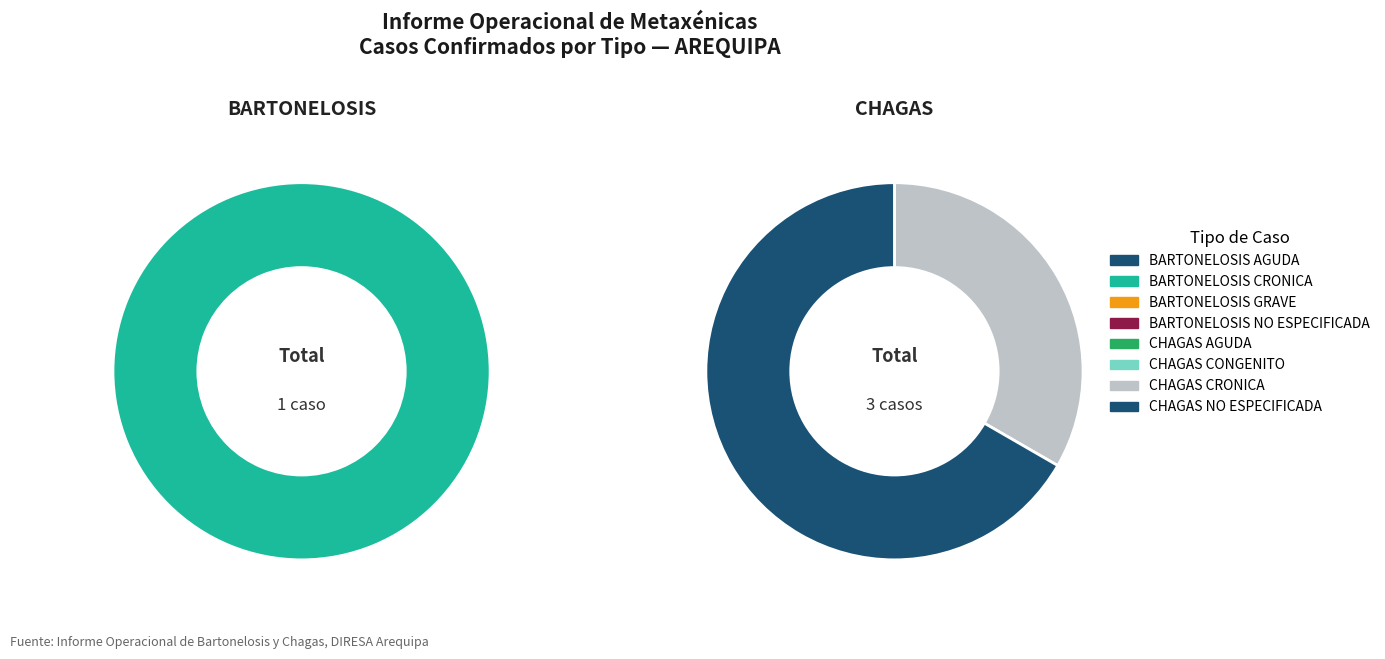

Which category has the smallest portion of the pie?

BARTONELOSIS AGUDA